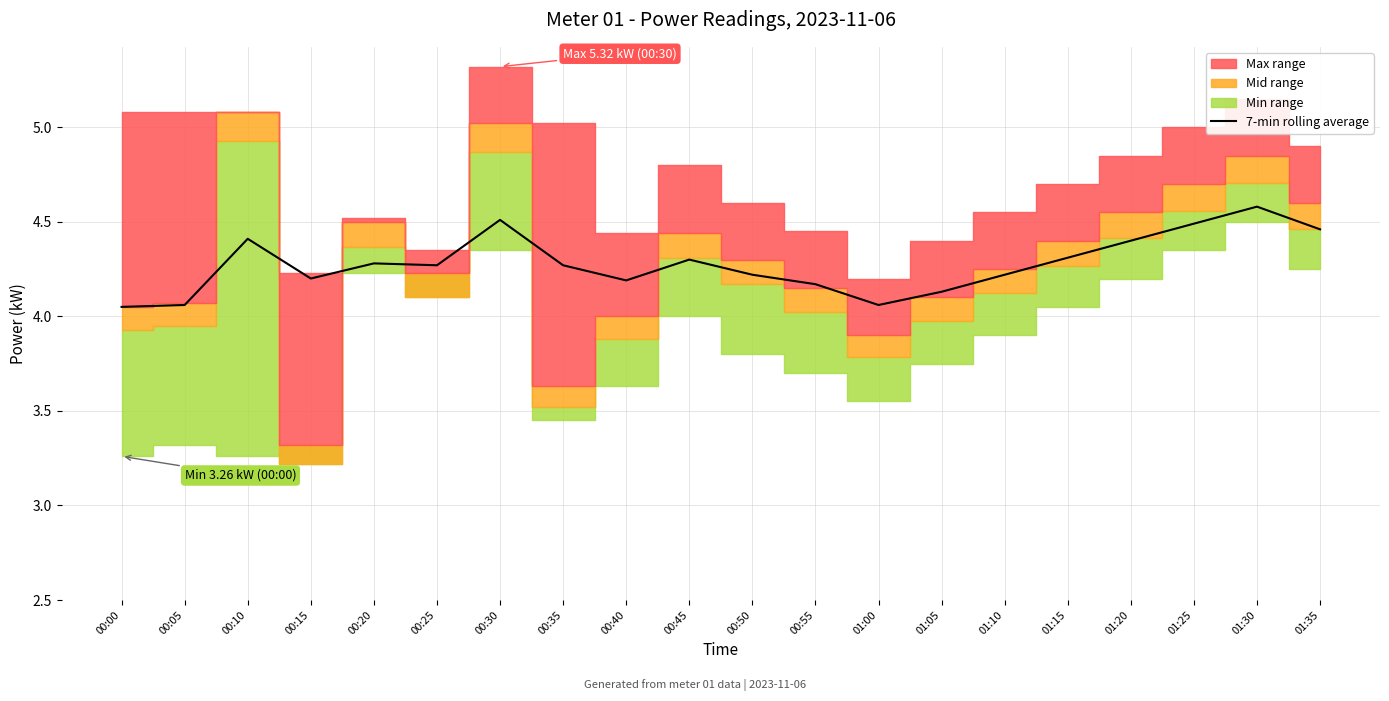

Reading left to right, what are all the values shown in this chart?

00:00=4.0	00:05=4.1	00:10=4.4	00:15=4.2	00:20=4.3	00:25=4.3	00:30=4.5	00:35=4.3	00:40=4.2	00:45=4.3	00:50=4.2	00:55=4.2	01:00=4.1	01:05=4.1	01:10=4.2	01:15=4.3	01:20=4.4	01:25=4.5	01:30=4.6	01:35=4.5